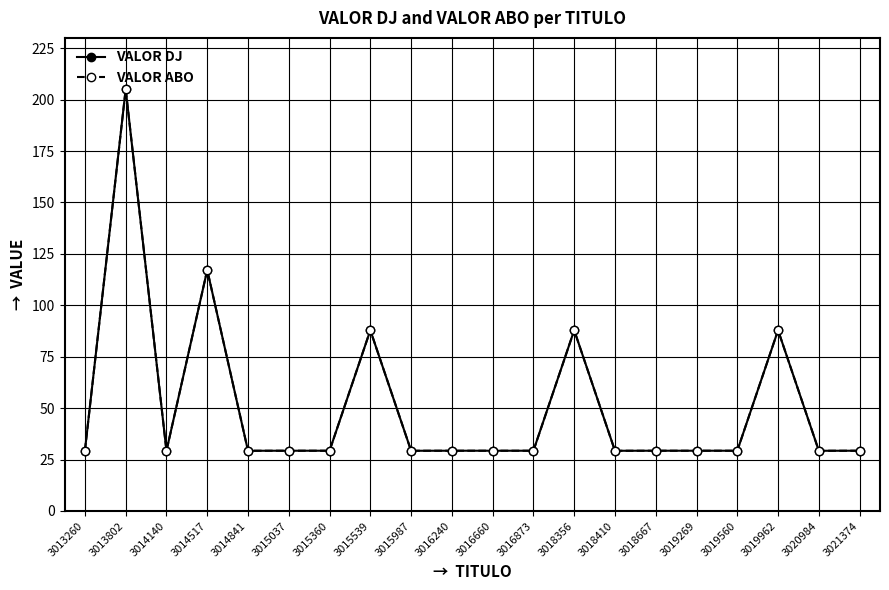

What is the value of the VALOR DJ point at the 4th from the left?

117.2